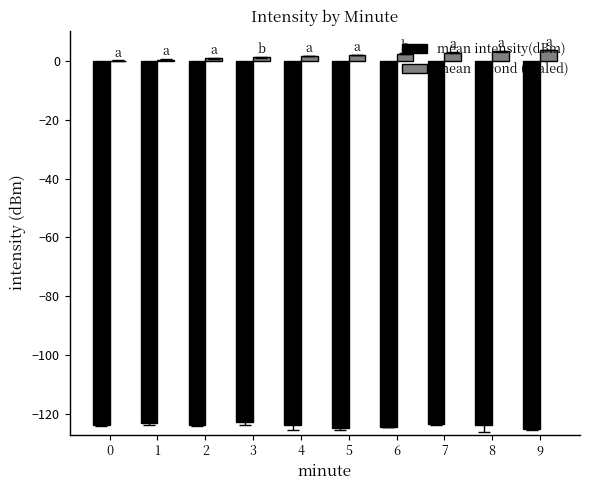

Is the value of mean intensity(dBm) at 4 greater than the value of mean second (scaled) at 9?

No